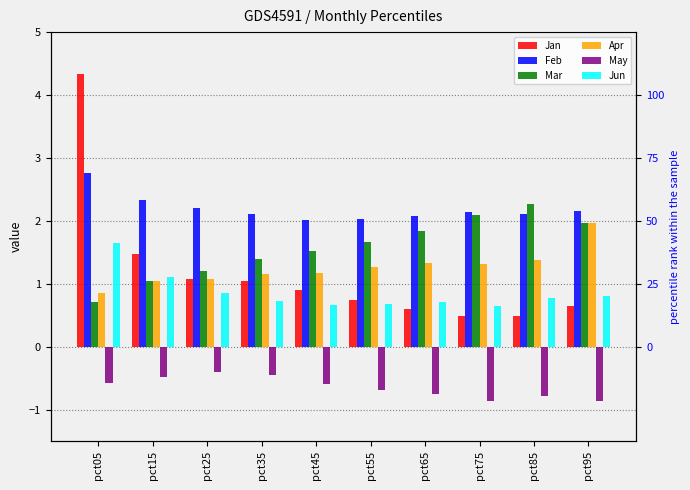

How many categories are shown in the chart?

10